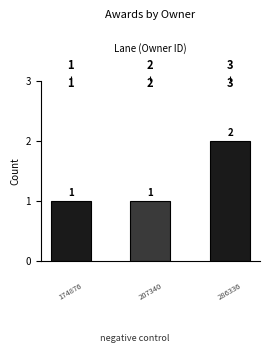

Between 1 and 3, which is larger?

3